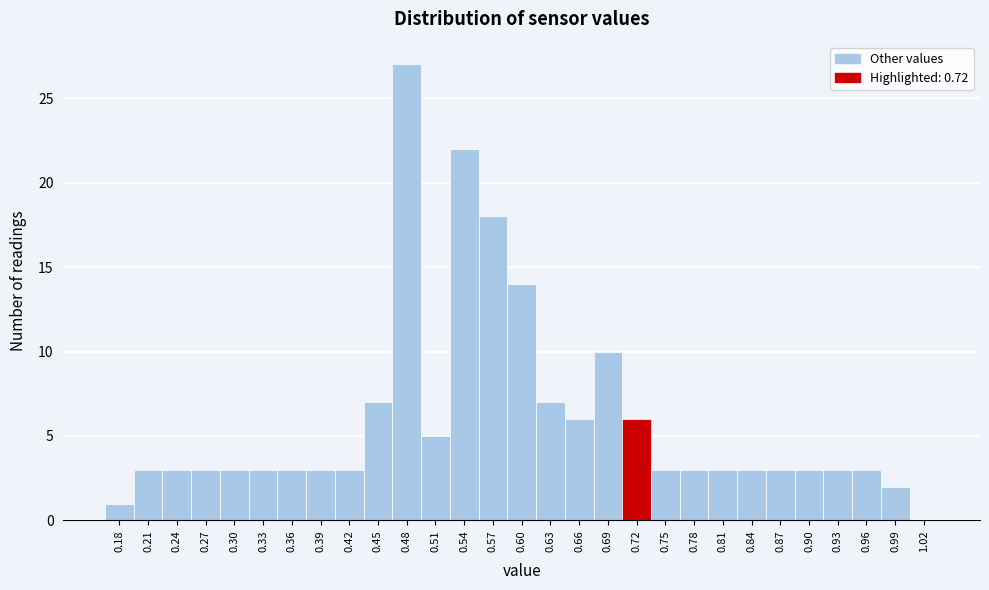

Reading right to left, transcribe all the data shown in this chart.

1.02=0	0.99=2	0.96=3	0.93=3	0.90=3	0.87=3	0.84=3	0.81=3	0.78=3	0.75=3	0.72=6	0.69=10	0.66=6	0.63=7	0.60=14	0.57=18	0.54=22	0.51=5	0.48=27	0.45=7	0.42=3	0.39=3	0.36=3	0.33=3	0.30=3	0.27=3	0.24=3	0.21=3	0.18=1